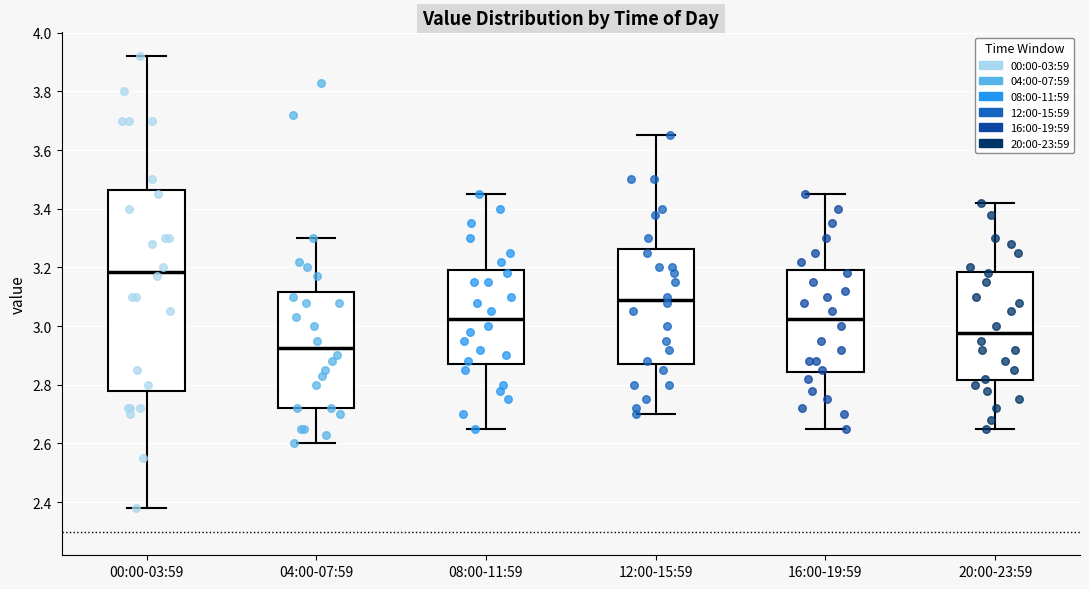

Reading left to right, read every box against the y-axis: the position of its median line, the range the box covers, and the ends of its whiskers. The values are not printed on the chart, so give them approximately, as read against the axis.

00:00-03:59: median 3.18, box 2.78 to 3.46, whiskers 2.38 to 3.92
04:00-07:59: median 2.92, box 2.72 to 3.12, whiskers 2.60 to 3.30
08:00-11:59: median 3.02, box 2.88 to 3.20, whiskers 2.66 to 3.46
12:00-15:59: median 3.10, box 2.88 to 3.26, whiskers 2.70 to 3.66
16:00-19:59: median 3.02, box 2.84 to 3.20, whiskers 2.66 to 3.46
20:00-23:59: median 2.98, box 2.82 to 3.18, whiskers 2.66 to 3.42